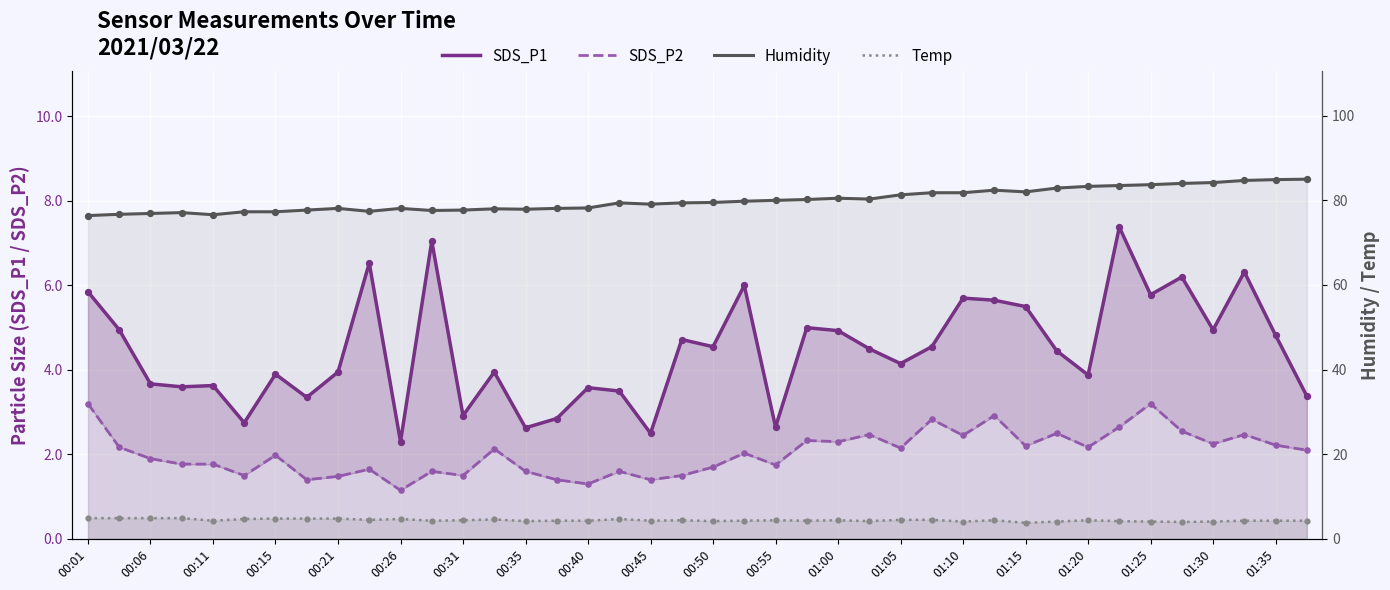

Is the value of Temp at 01:10 greater than the value of Humidity at 27?

No